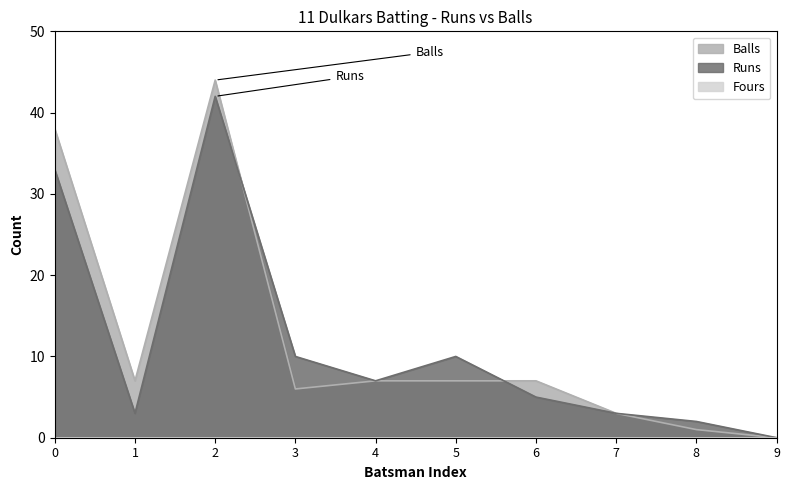

How many distinct data groups are displayed?

3